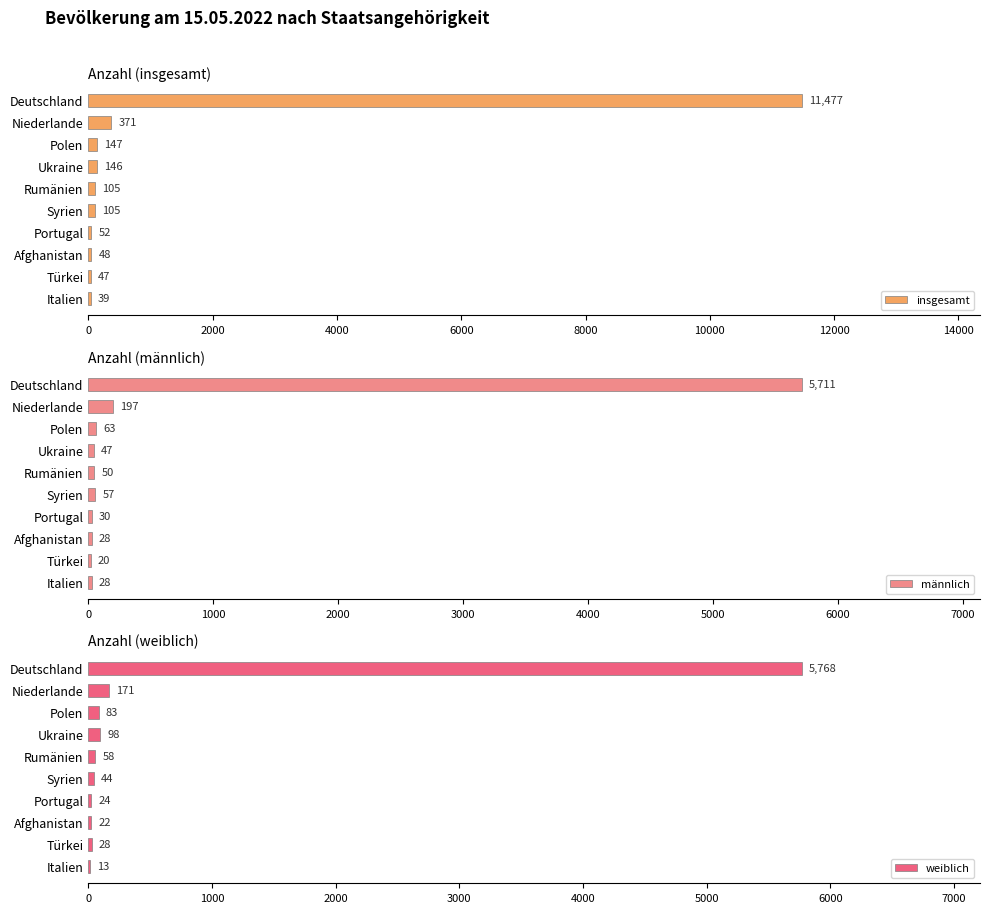

Reading right to left, what are all the values shown in this chart?

insgesamt: 39	47	48	52	105	105	146	147	371	11477
männlich: 28	20	28	30	57	50	47	63	197	5711
weiblich: 13	28	22	24	44	58	98	83	171	5768